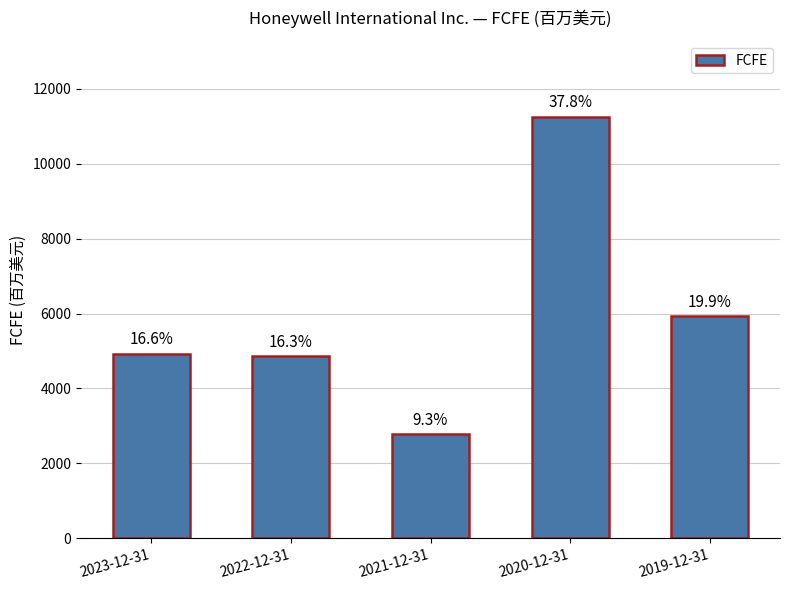

What is the label of the 1st bar from the left?

2023-12-31